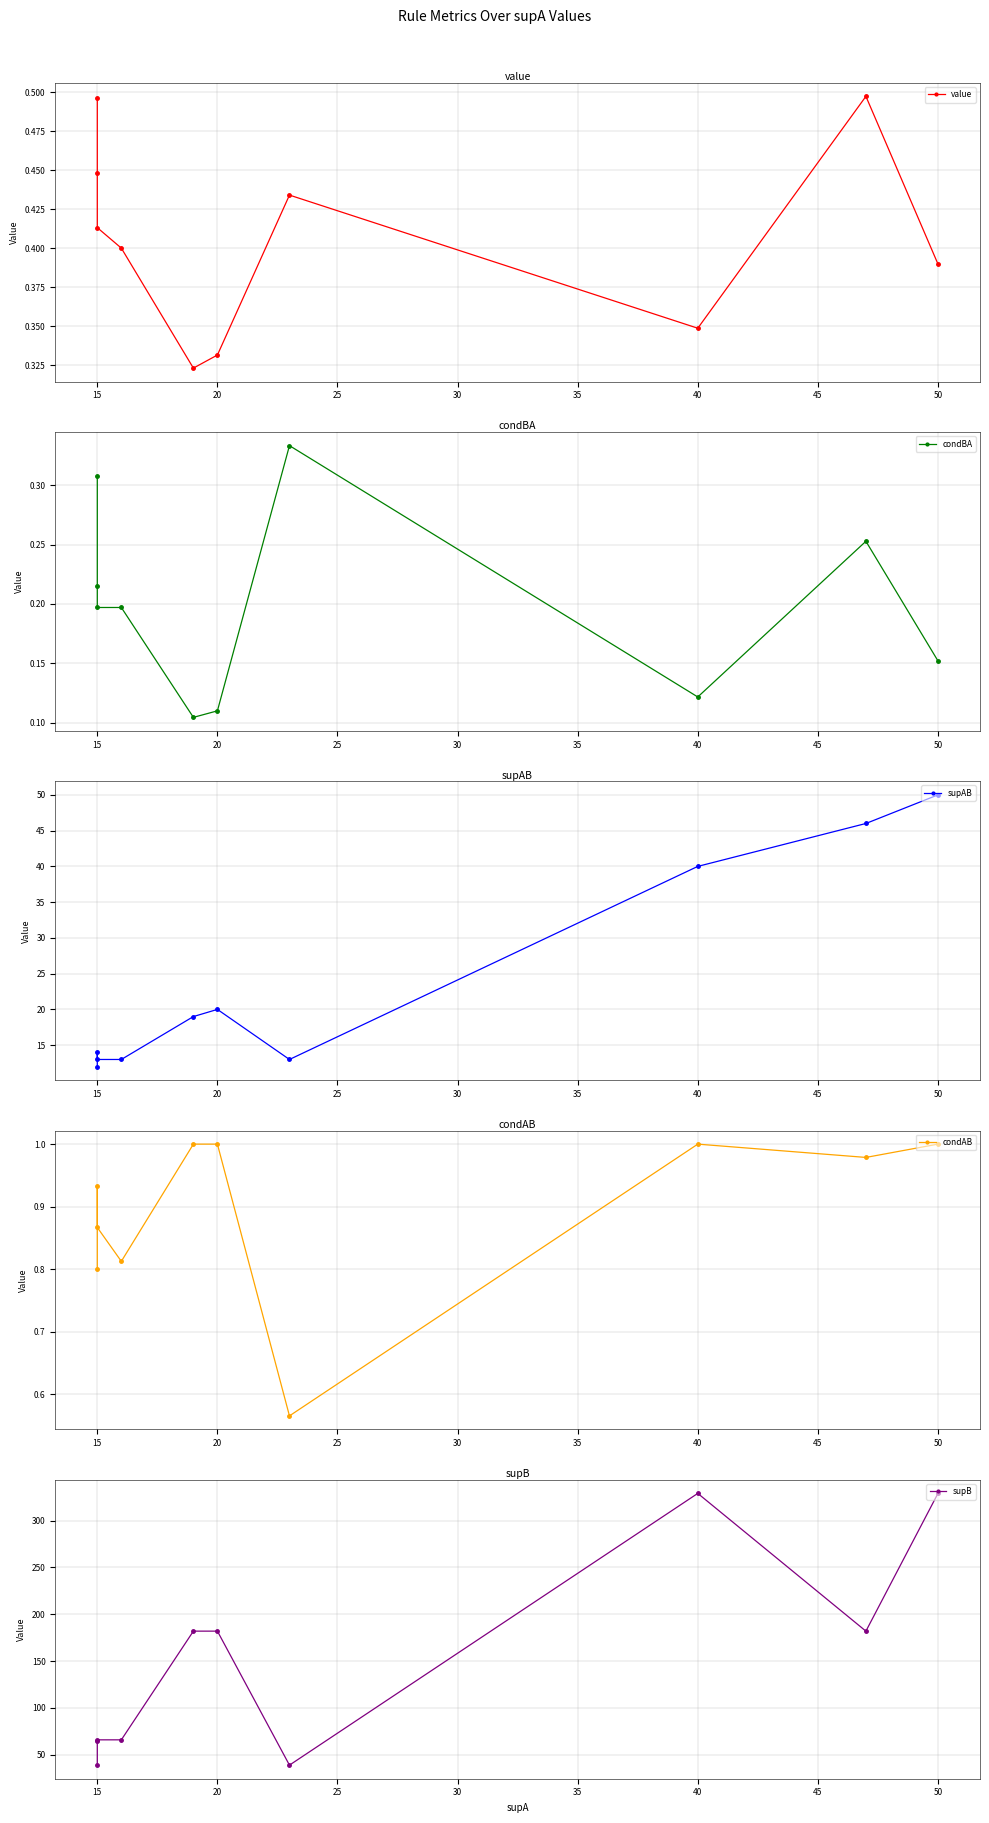

What is the value of the supAB point at the 8th from the left?

40.0